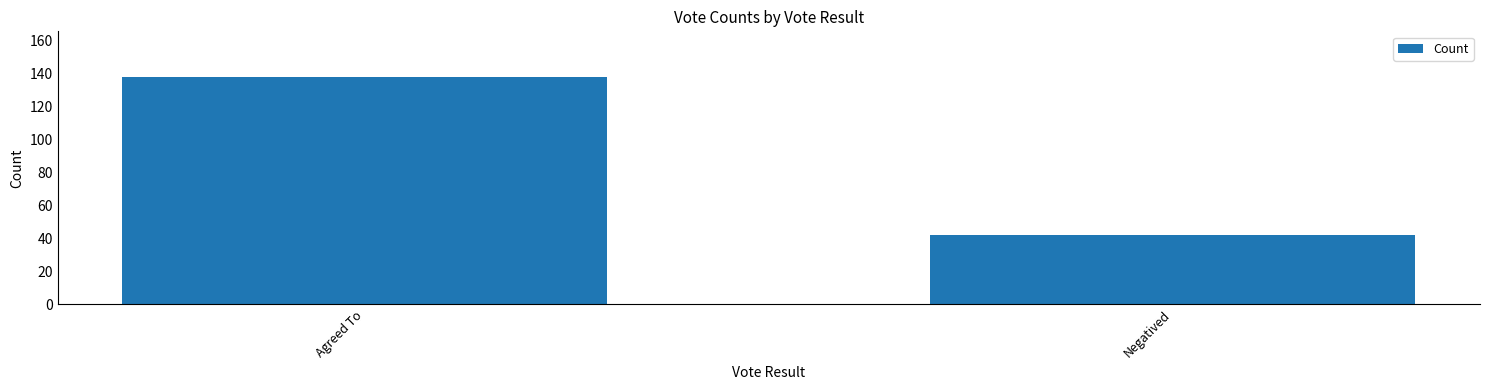

Which label corresponds to the smallest value in the chart?

Negatived